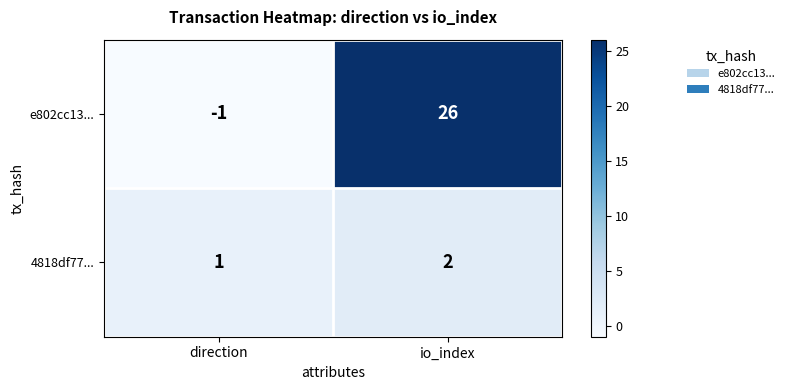

The e802cc13... series shows -1 at direction. True or false?

True